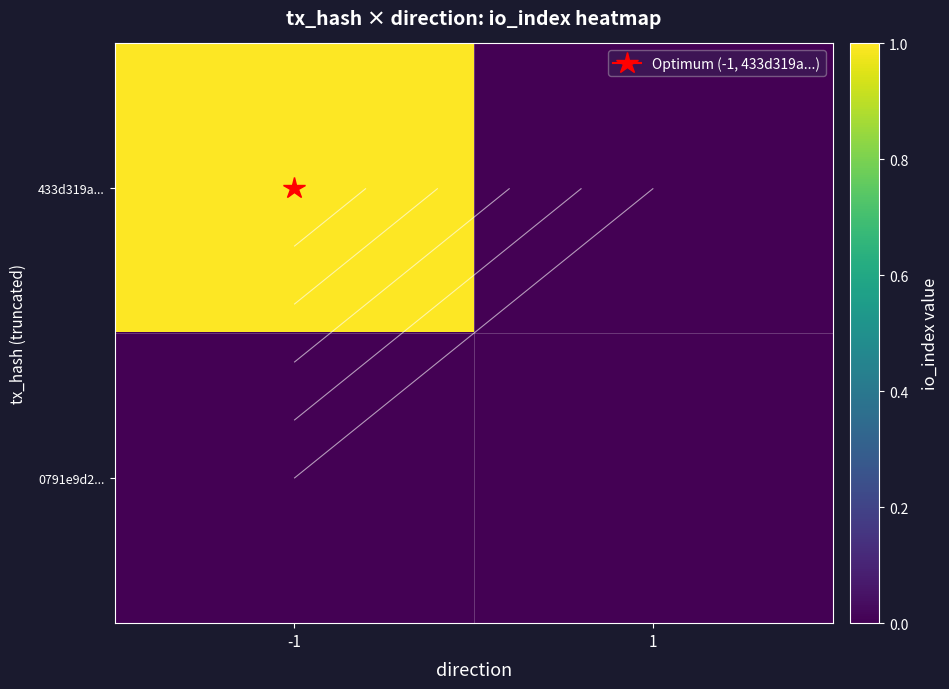

Is it true that 0791e9d2... equals 0 at -1?

True